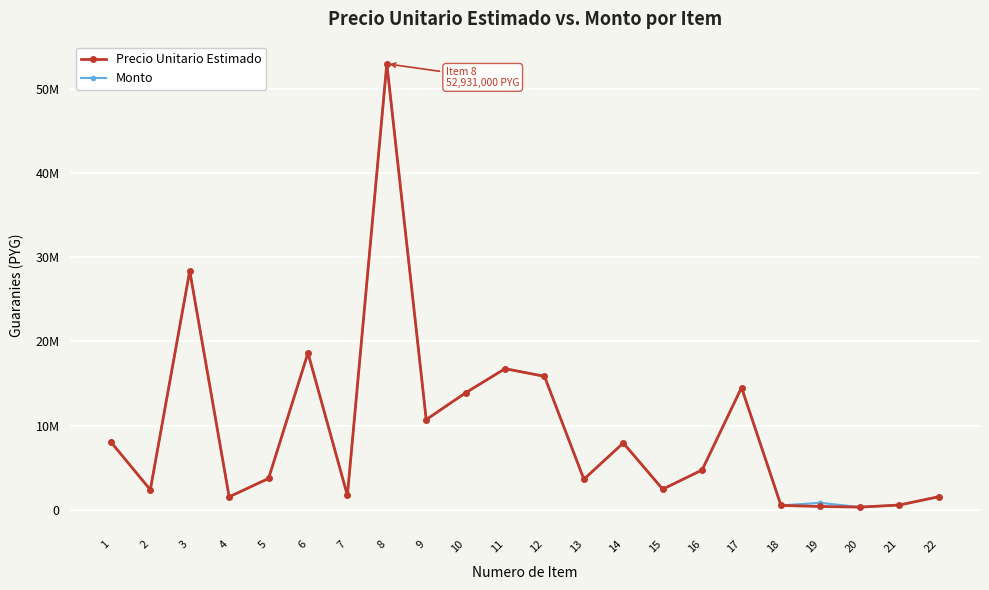

The value of Precio Unitario Estimado at 16 is 4761665. True or false?

True